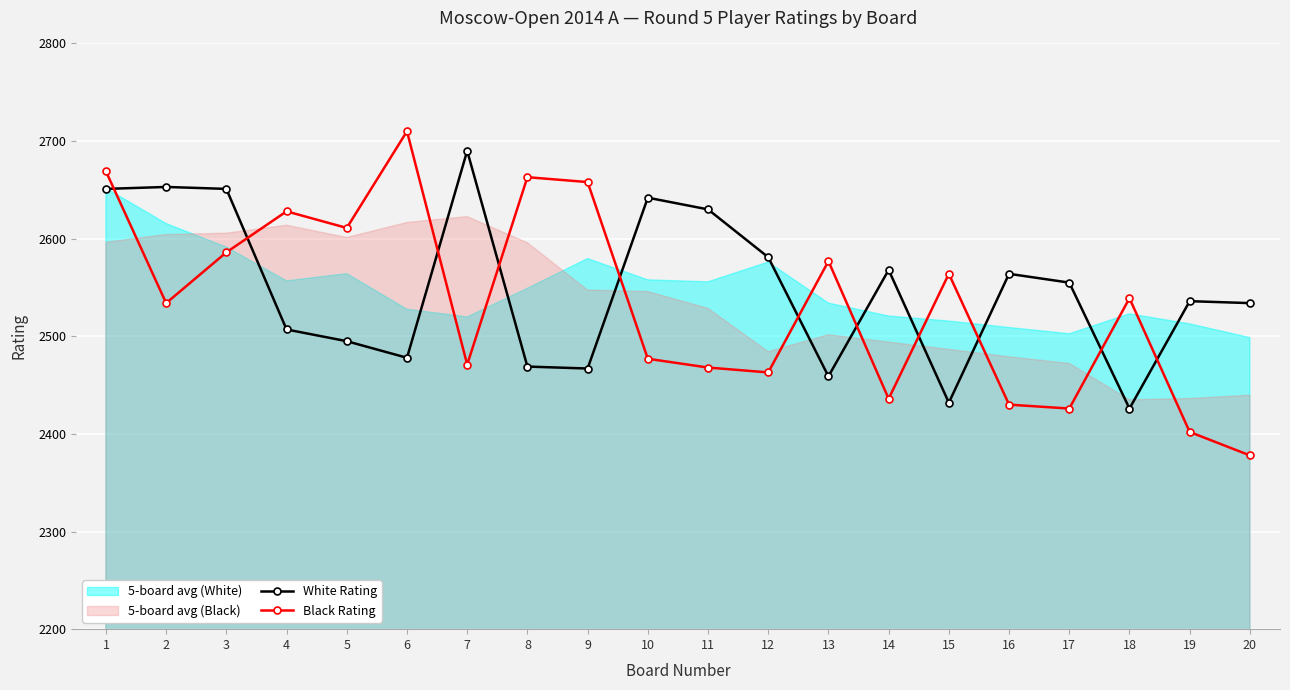

True or false: Black Rating has a value of 2539 at 18.

True